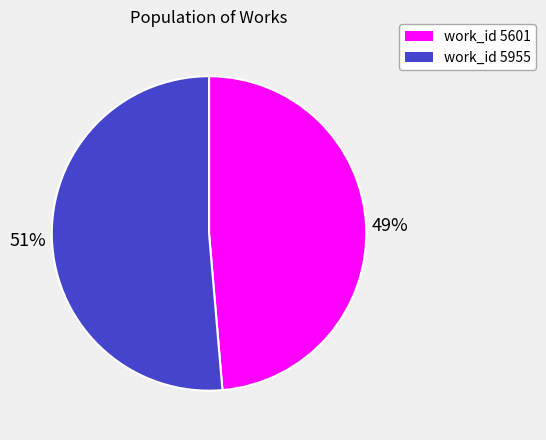

Is there a majority slice in this chart?

Yes